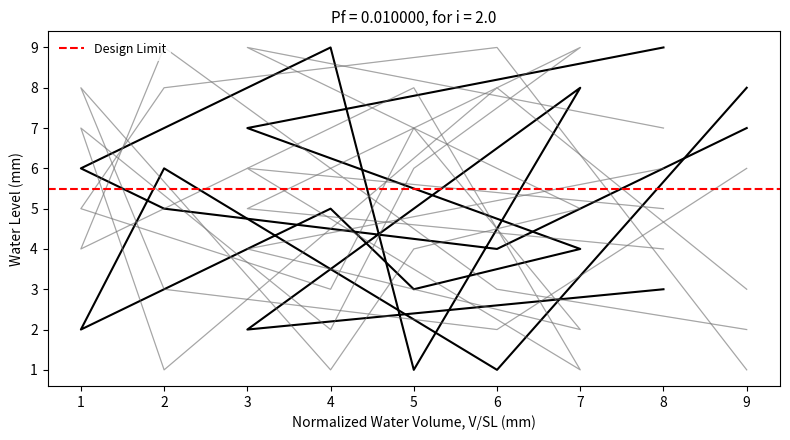

Reading left to right, what are all the values shown in this chart?

col_5: 8=3	3=2	7=8	5=1	4=9	1=6	2=5	6=4	9=7
col_4: 8=9	3=7	7=4	5=3	4=5	1=2	2=6	6=1	9=8
col_6: 8=5	3=6	7=1	5=8	4=7	1=4	2=9	6=3	9=2
col_3: 8=4	3=5	7=9	5=6	4=2	1=7	2=1	6=8	9=3
col_7: 8=6	3=4	7=2	5=7	4=3	1=5	2=8	6=9	9=1
col_9: 8=7	3=9	7=5	5=4	4=1	1=8	2=3	6=2	9=6